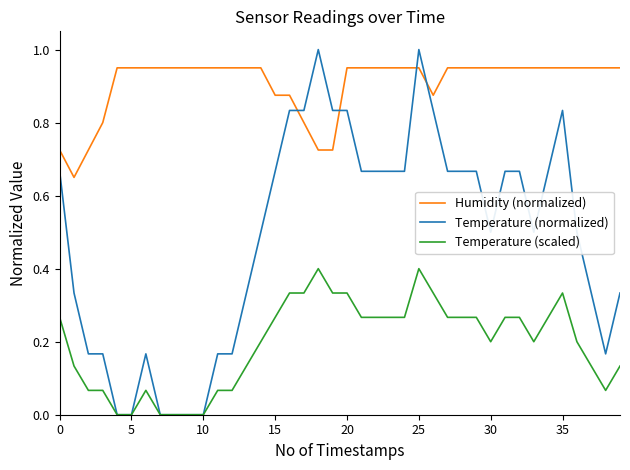

True or false: Temperature (scaled) and Humidity (normalized) cross at least once.

False